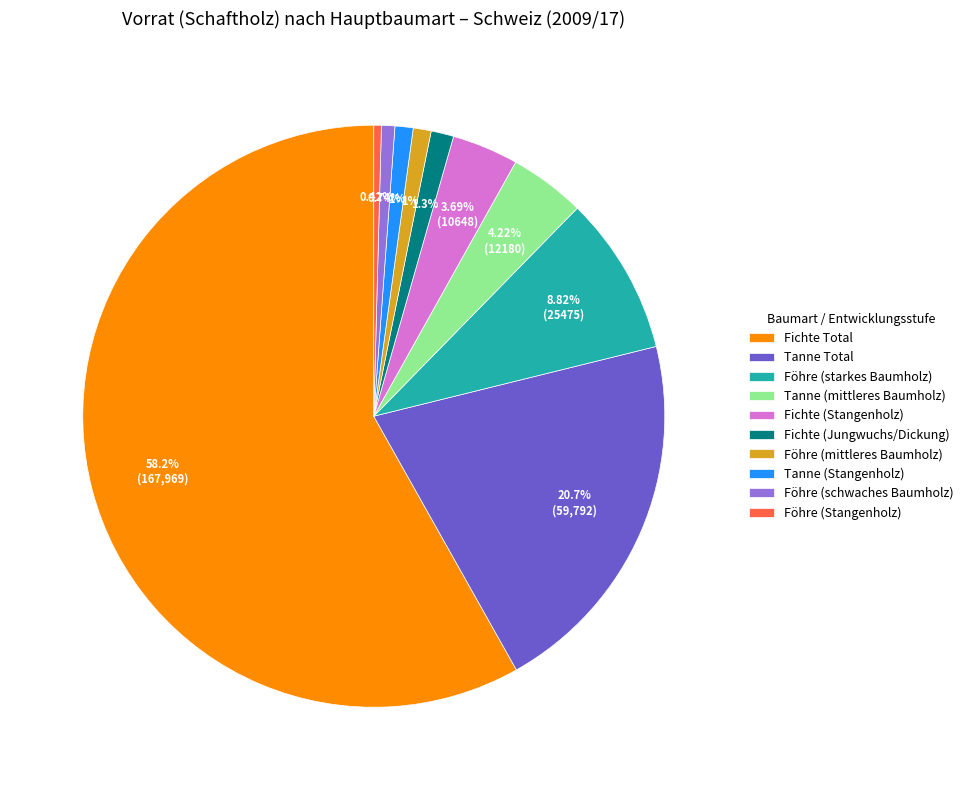

To the nearest percent, what portion does Tanne (mittleres Baumholz) represent?

4%